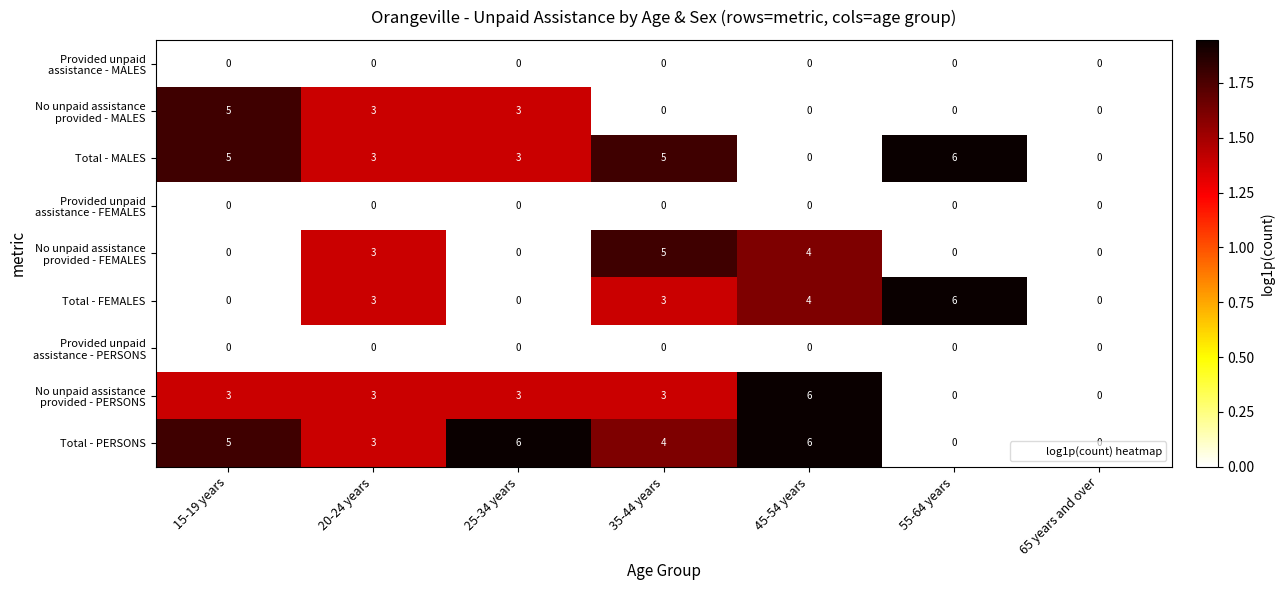

What is the highest value of the Total - PERSONS series?

6